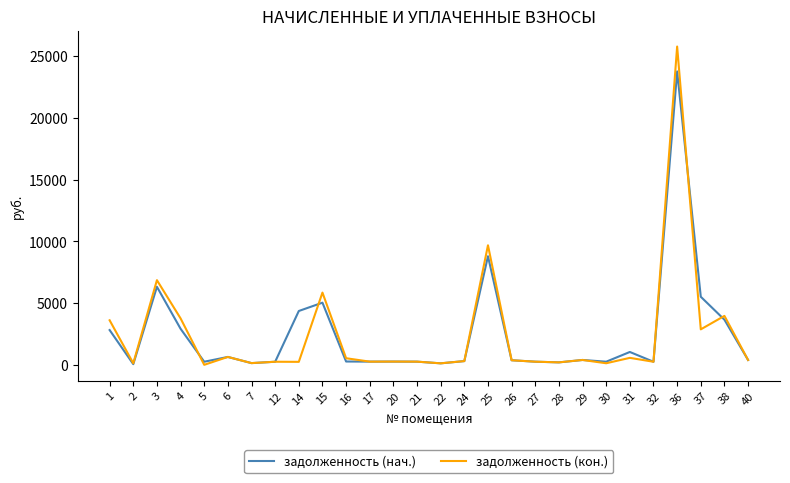

Is it true that задолженность (кон.) equals 2532.1 at 25?

False